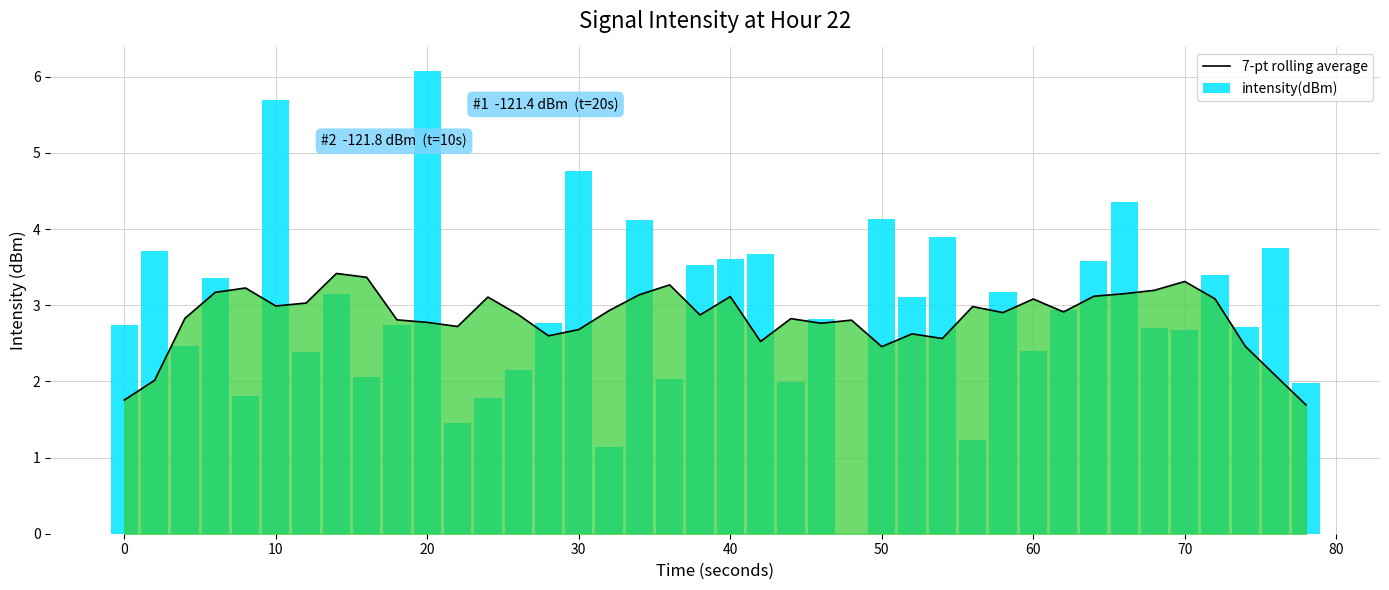

What is the maximum value for 7-pt rolling average?

3.4